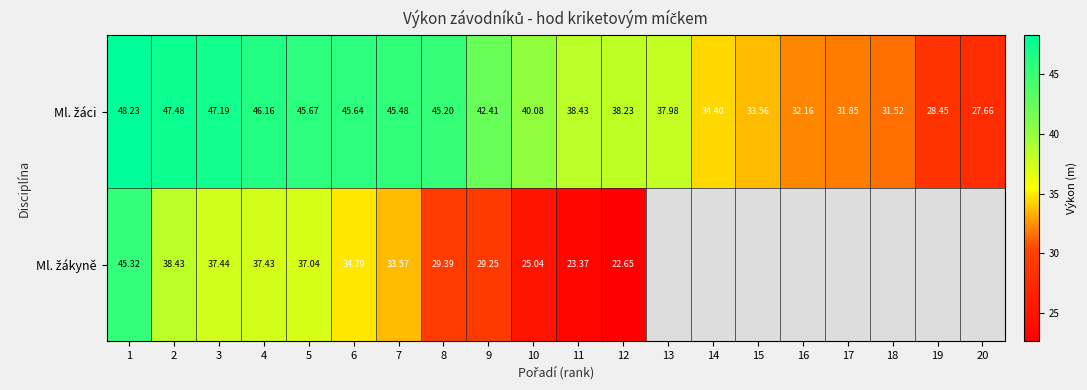

The Ml. žákyně series shows 39.6 at 11. True or false?

False